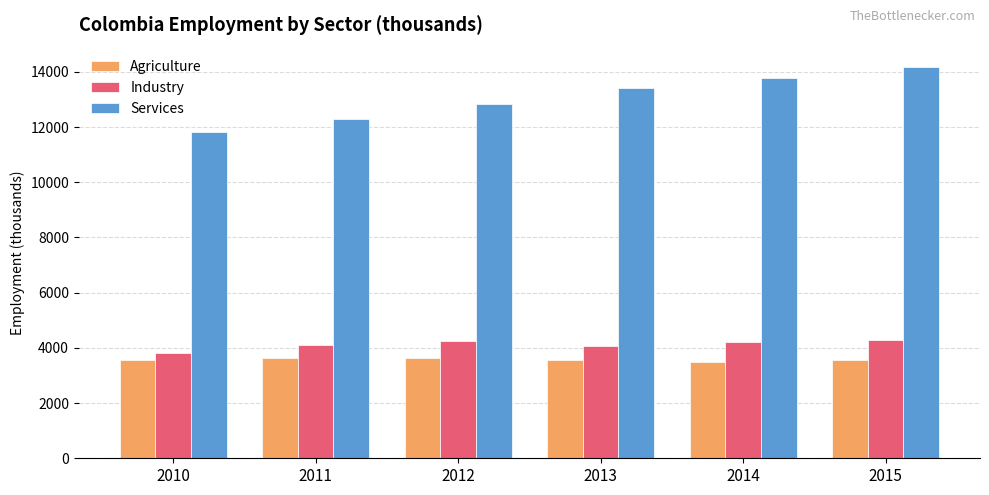

True or false: Industry has a value of 1598.1 at 2013.

False